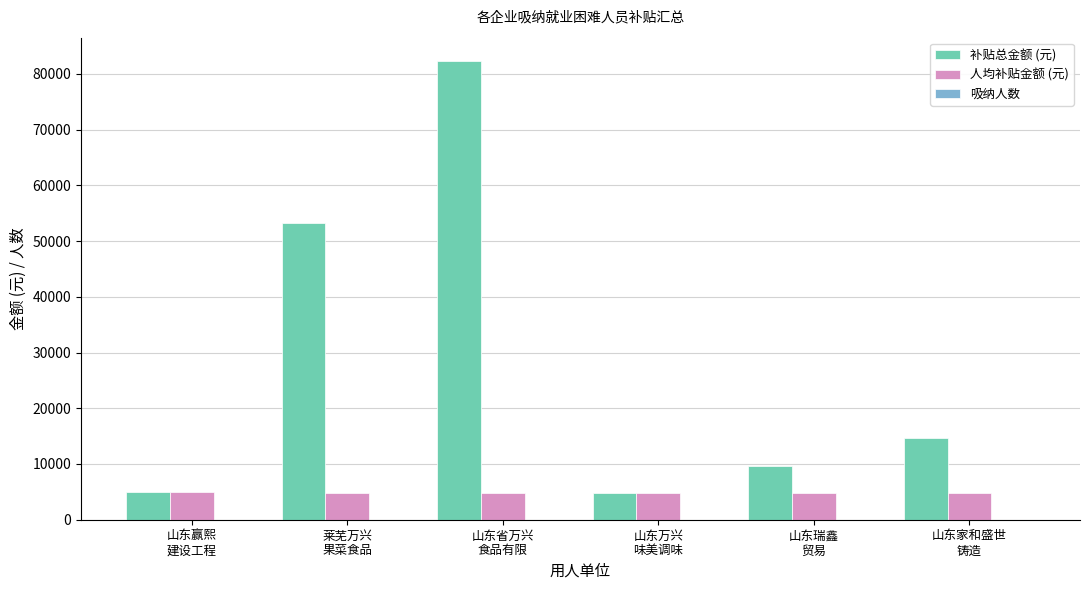

Count the number of data series in this chart.

3